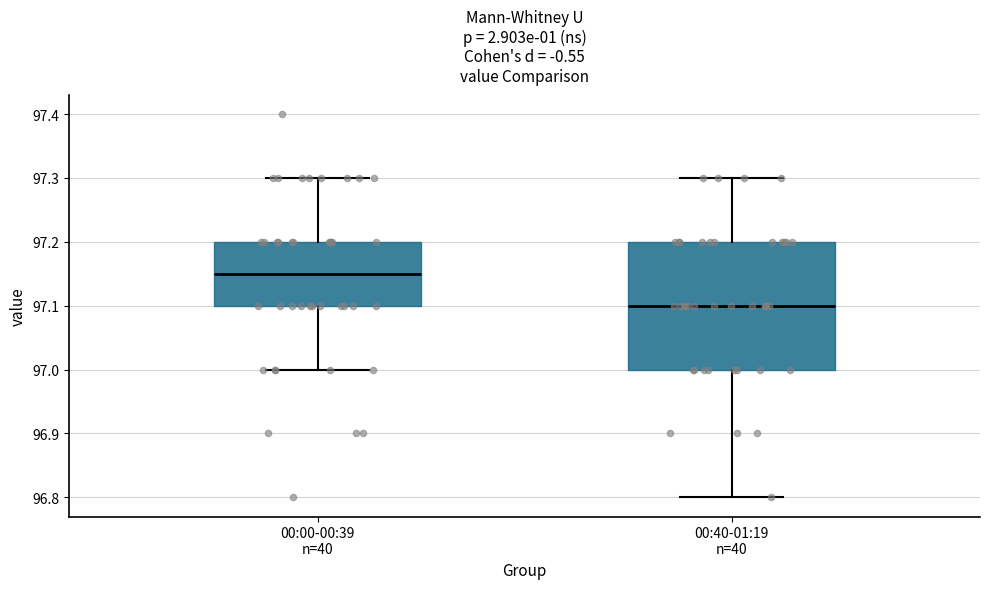

Which box's median line is the highest?

00:00-00:39 n=40